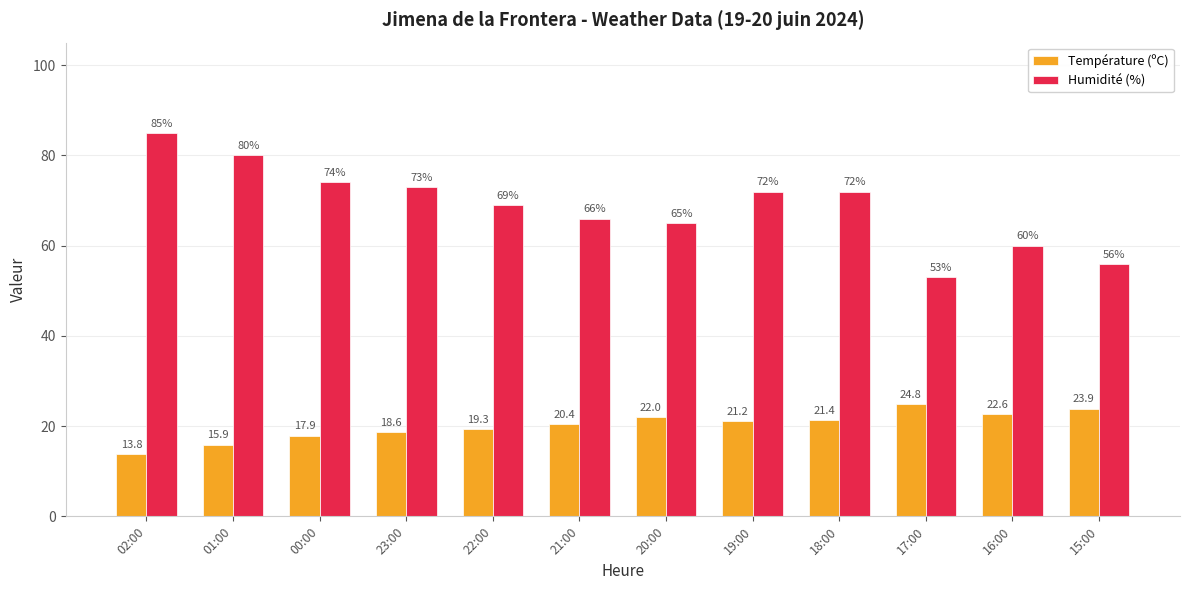

What is the label of the 2nd bar from the left?

01:00